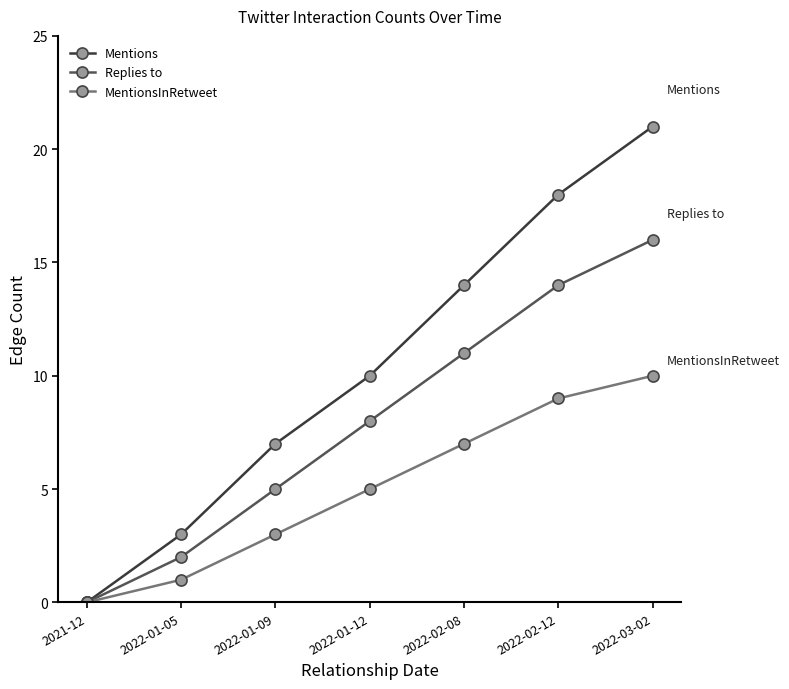

True or false: Replies to has more than 0 points higher than both neighbors.

False